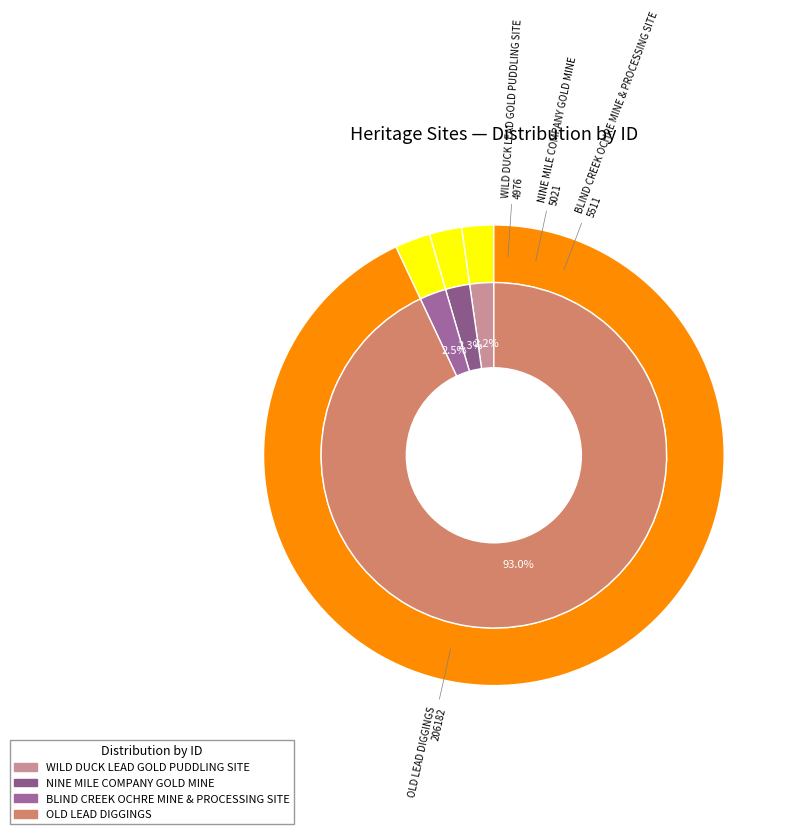

Rank the categories by value from lowest to highest.

WILD DUCK LEAD GOLD PUDDLING SITE, NINE MILE COMPANY GOLD MINE, BLIND CREEK OCHRE MINE & PROCESSING SITE, OLD LEAD DIGGINGS